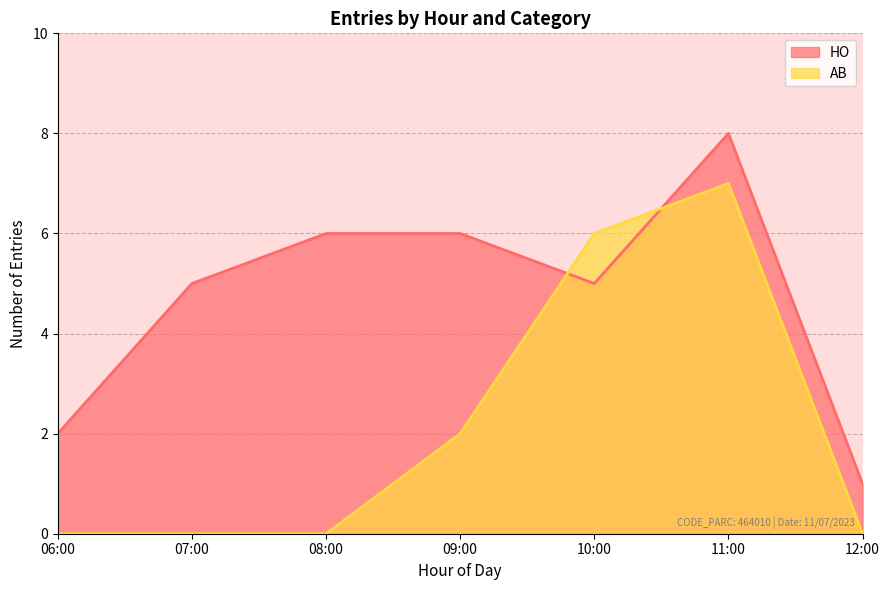

List the series in order of their peak value, lowest first.

AB, HO